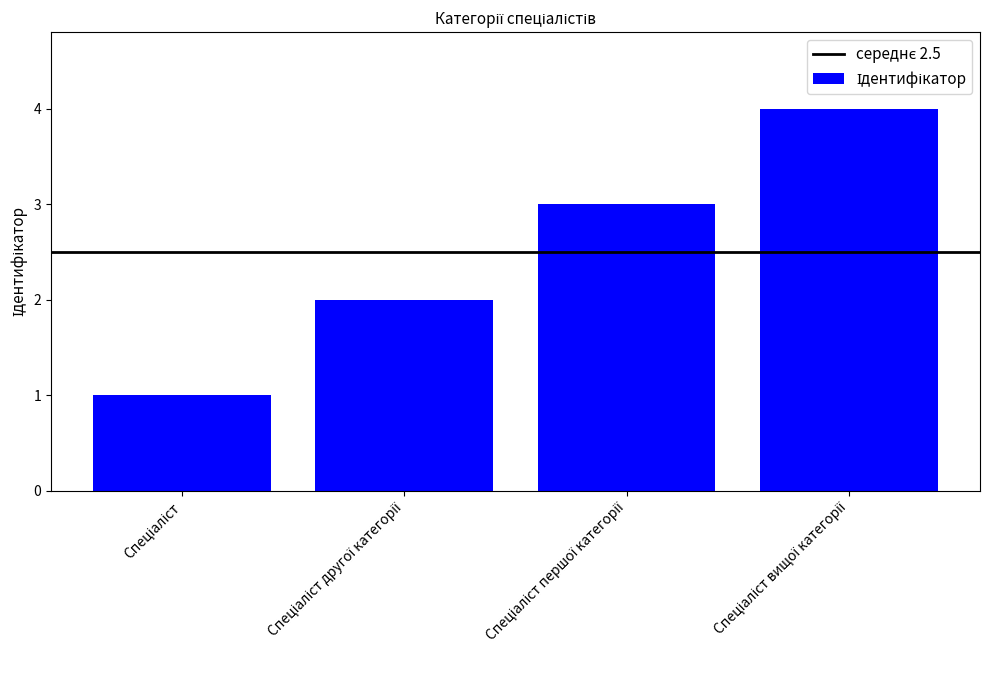

What is the sum of all values?

10